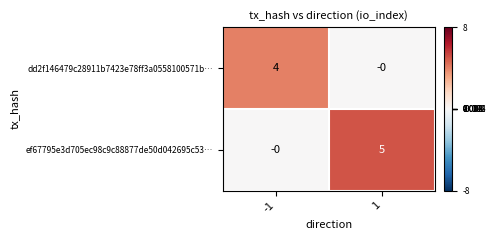

What is the sum of the ef67795e3d705ec98c9c88877de50d042695c53… values at -1 and 1?

5